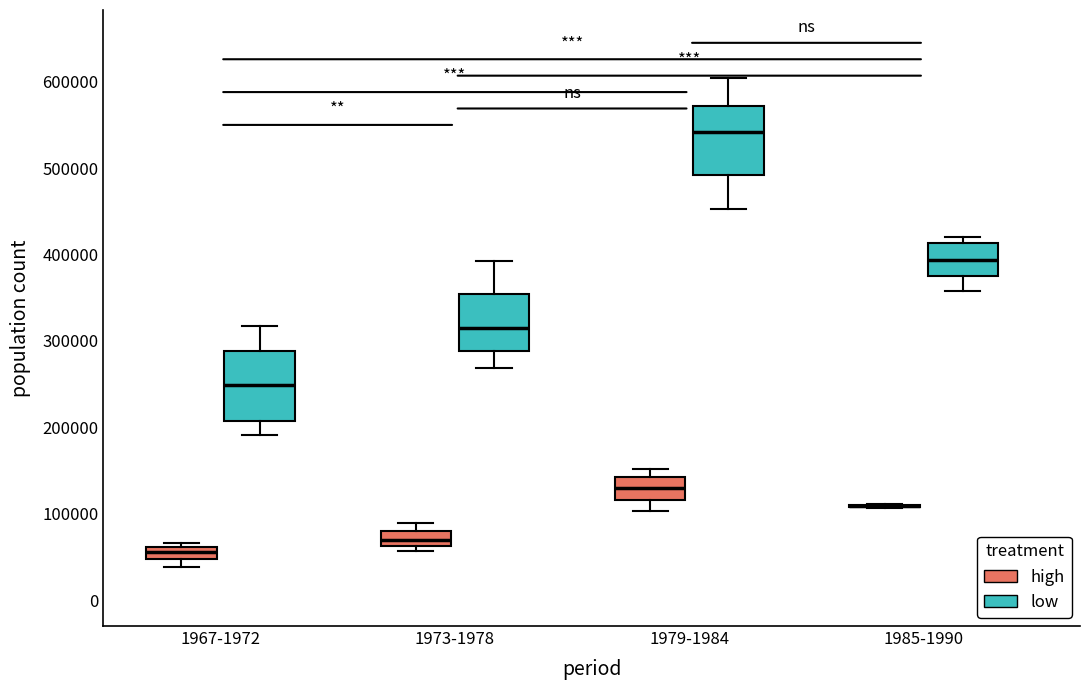

Where does the lower whisker of the box for 1979-1984 (high) end on the y-axis? The values are not printed on the chart, so give them approximately, as read against the axis.

100000